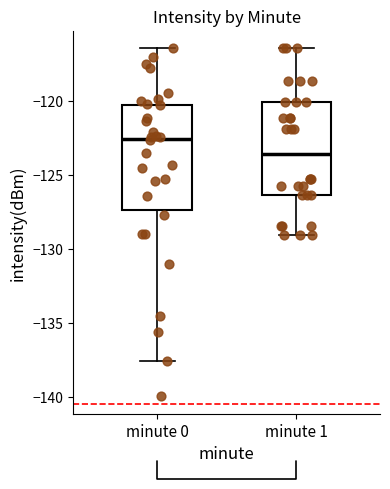

Which box has the lowest median line?

minute 1